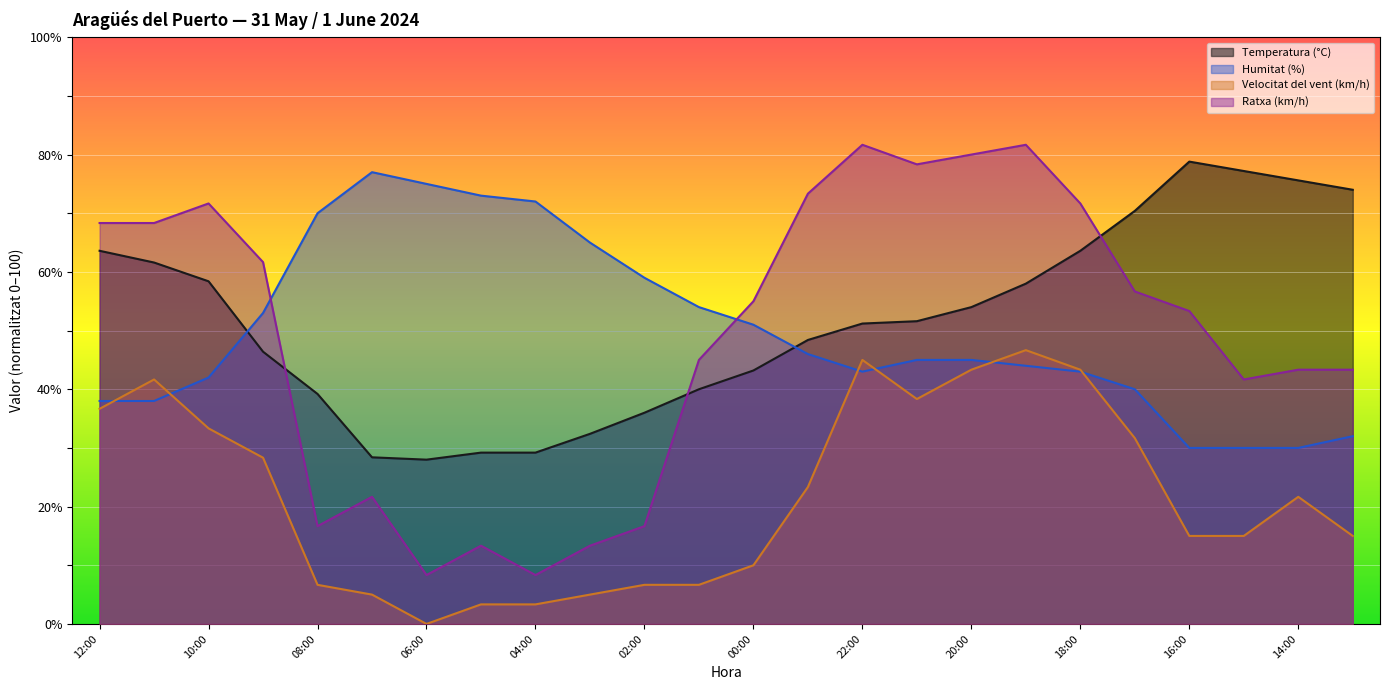

What is the difference between the second highest and minimum values in the Velocitat del vent (km/h) series?

45.0